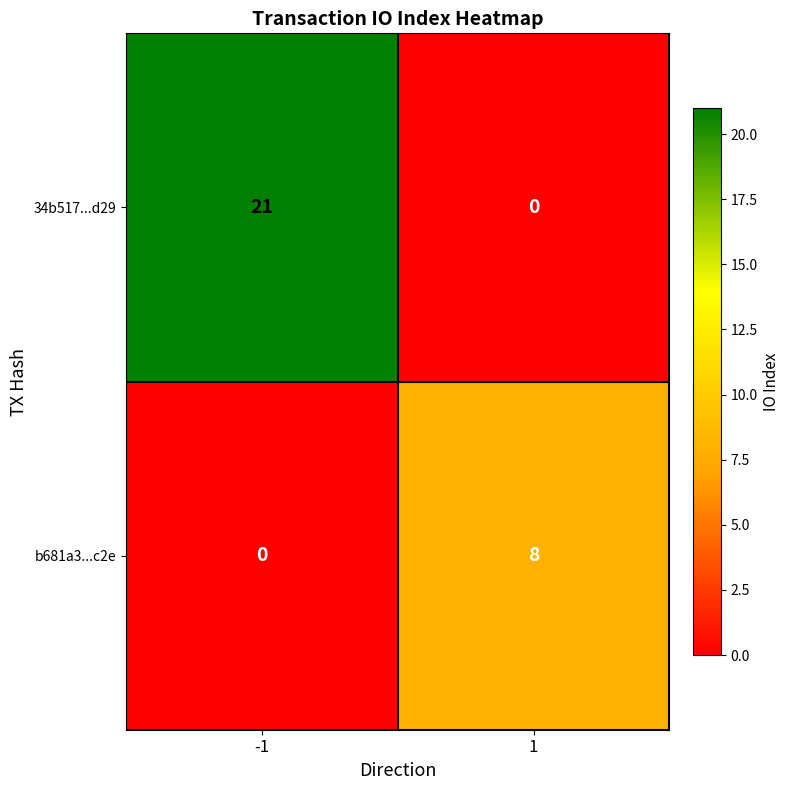

How many data points in b681a3...c2e are less than 8?

1